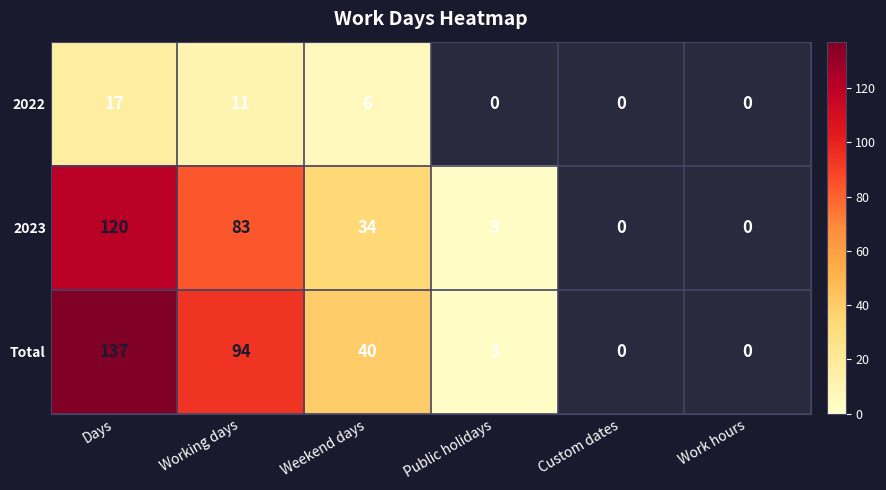

Reading left to right, transcribe all the data shown in this chart.

2022: Days=17	Working days=11	Weekend days=6	Public holidays=0	Custom dates=0	Work hours=0
2023: Days=120	Working days=83	Weekend days=34	Public holidays=3	Custom dates=0	Work hours=0
Total: Days=137	Working days=94	Weekend days=40	Public holidays=3	Custom dates=0	Work hours=0